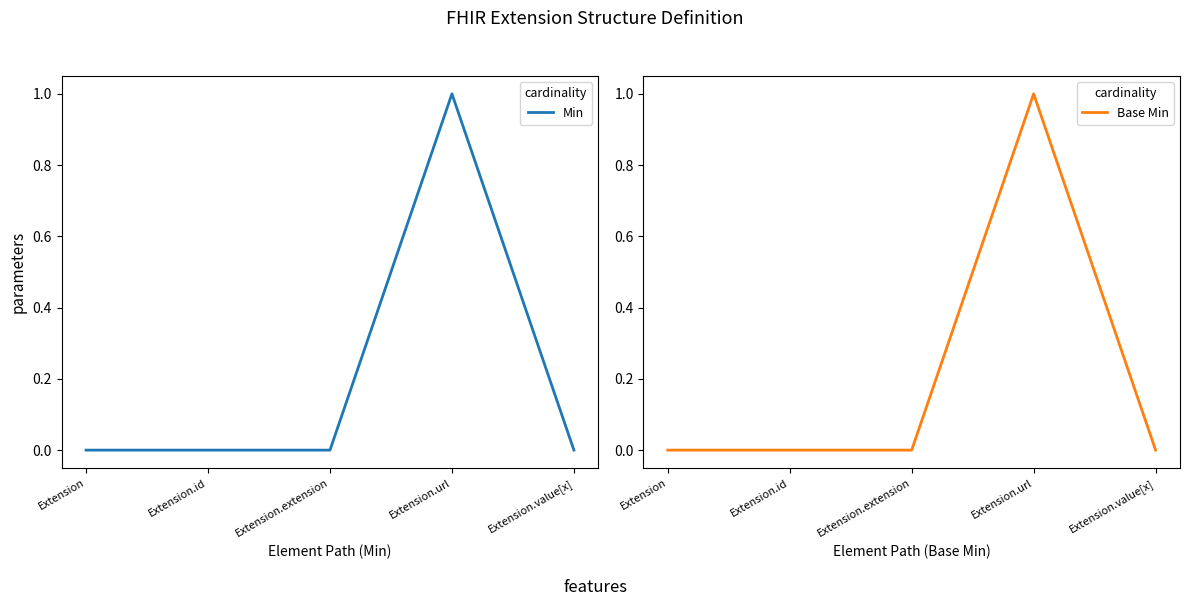

Reading left to right, extract all data points from this chart.

Min: Extension=0	Extension.id=0	Extension.extension=0	Extension.url=1	Extension.value[x]=0
Base Min: Extension=0	Extension.id=0	Extension.extension=0	Extension.url=1	Extension.value[x]=0